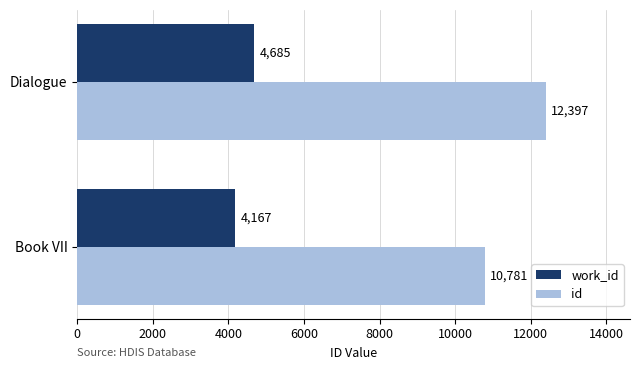

Which series has the largest total across all categories?

id